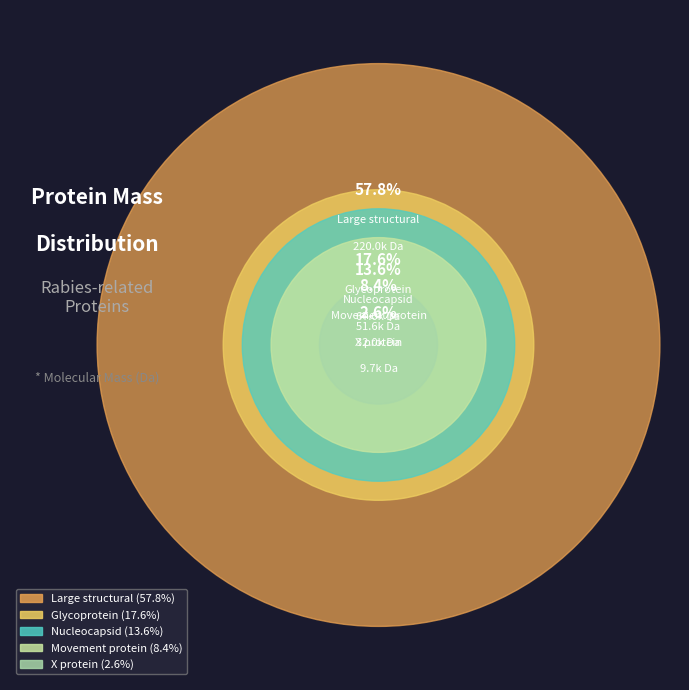

Count the number of slices in the pie.

5